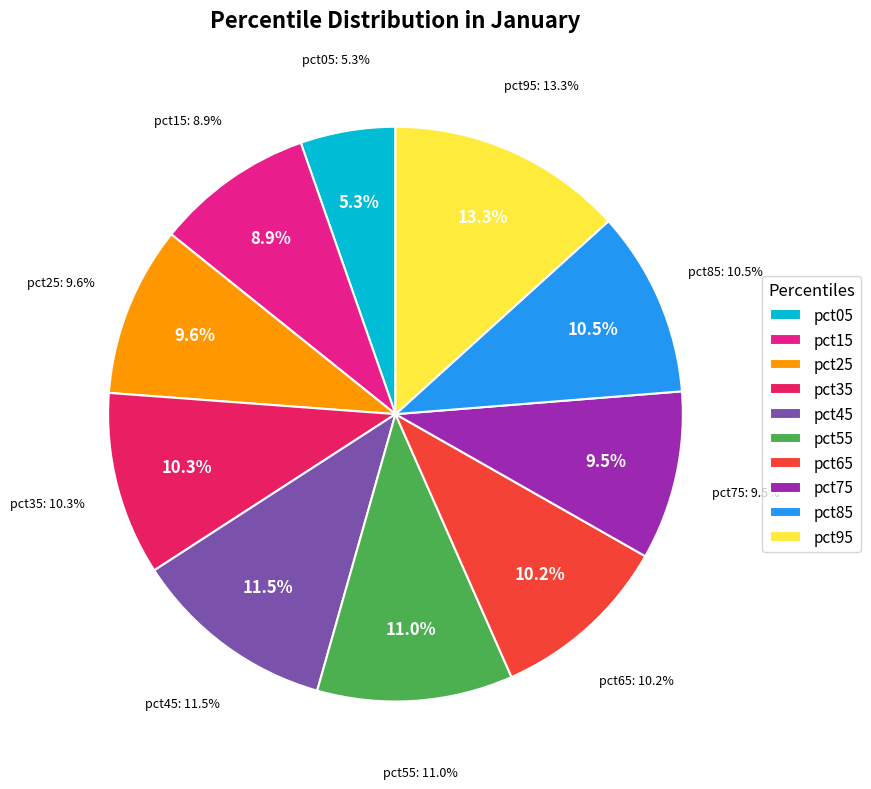

Count the number of slices in the pie.

10